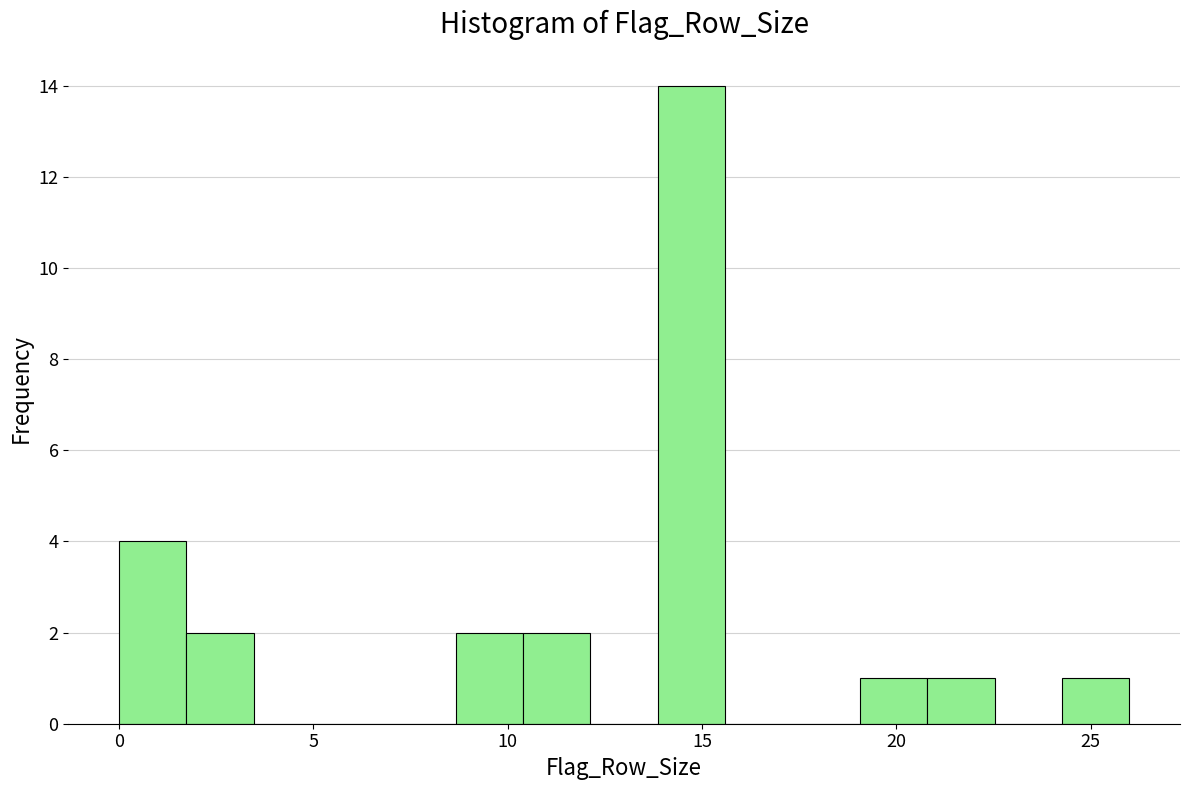

Around what value on the x-axis is the tallest bar? Give the approximate position of its centre, as read against the axis.

14.5